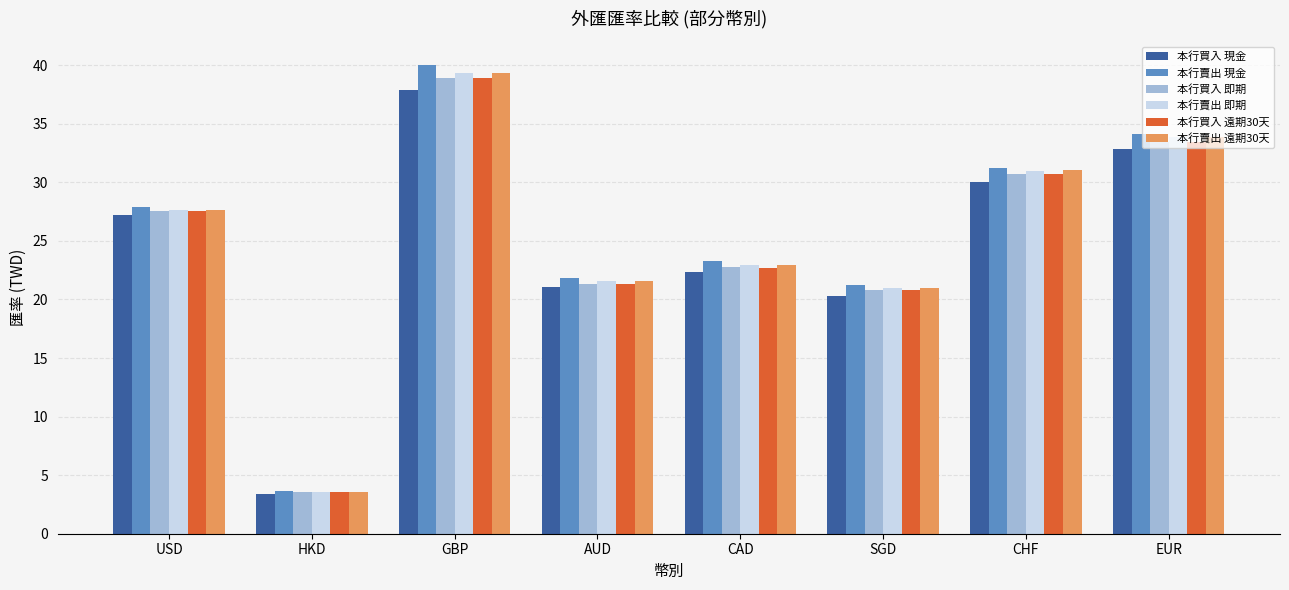

Which series changed the most between USD and CHF?

本行賣出 現金